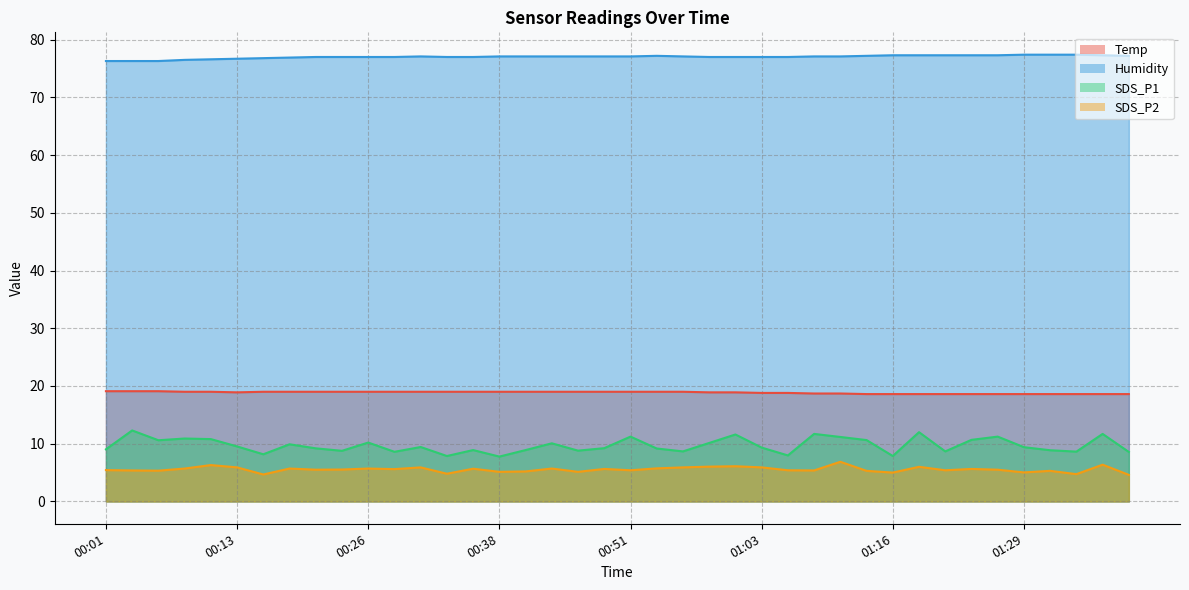

True or false: Humidity and Temp cross at least once.

False